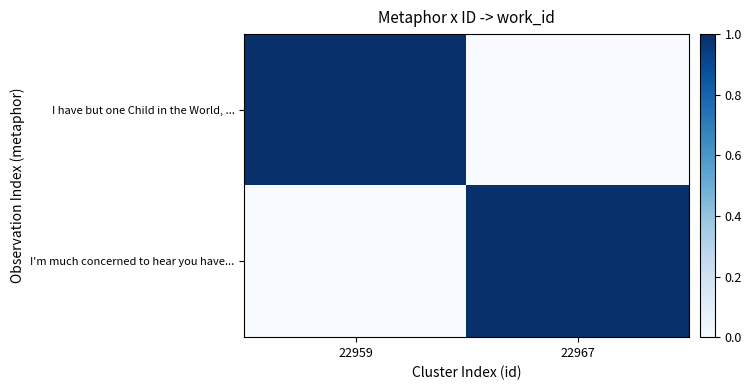

Count the number of categories in the chart.

2